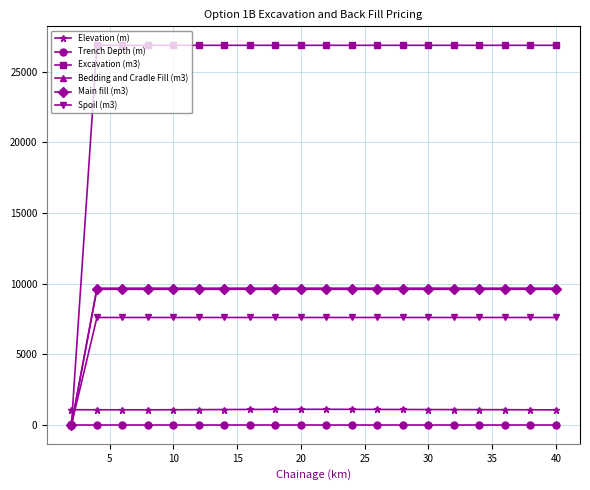

At how many categories does at least one series exceed 22479?

19